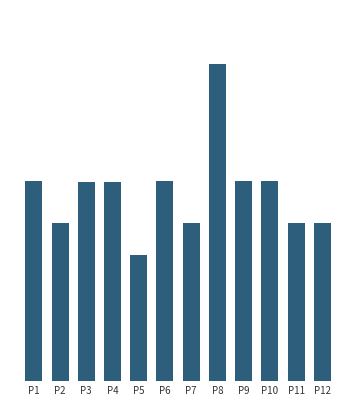

Which has a higher value, P3 or P10?

P10